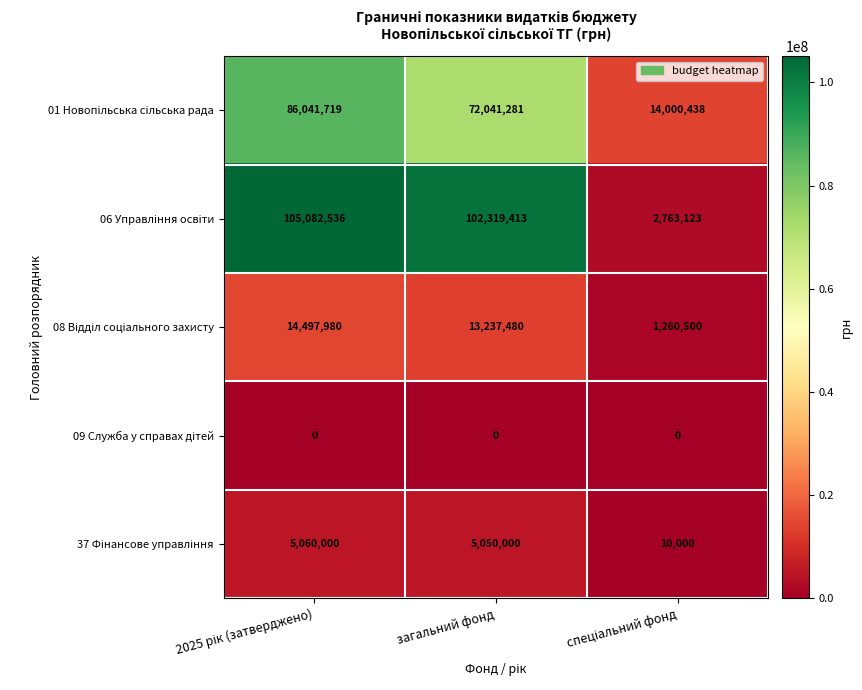

What is the total value across all series at загальний фонд?

192648174